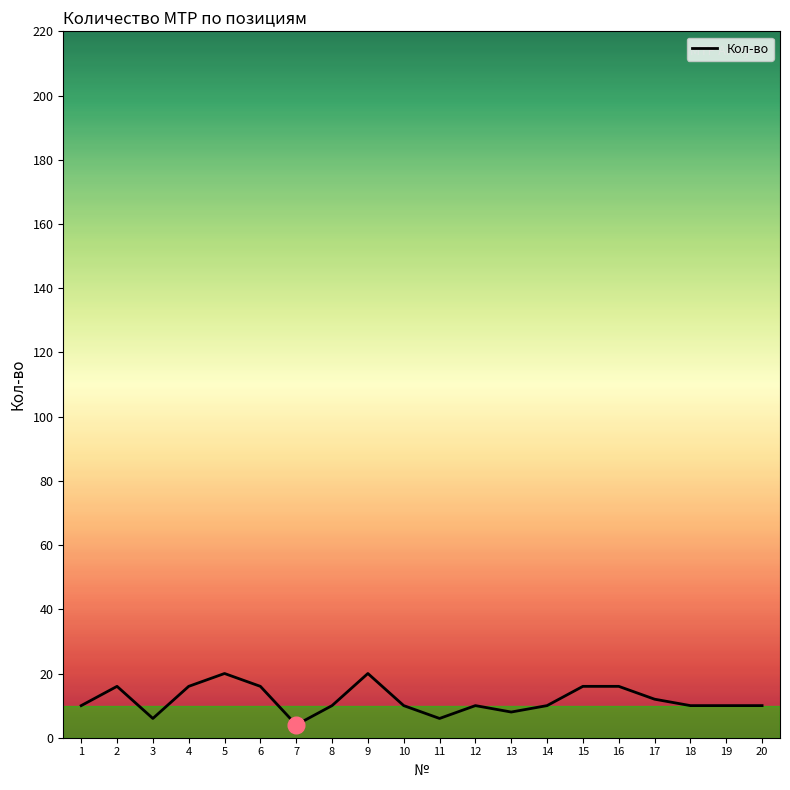

Reading right to left, transcribe all the data shown in this chart.

10	10	10	12	16	16	10	8	10	6	10	20	10	4	16	20	16	6	16	10